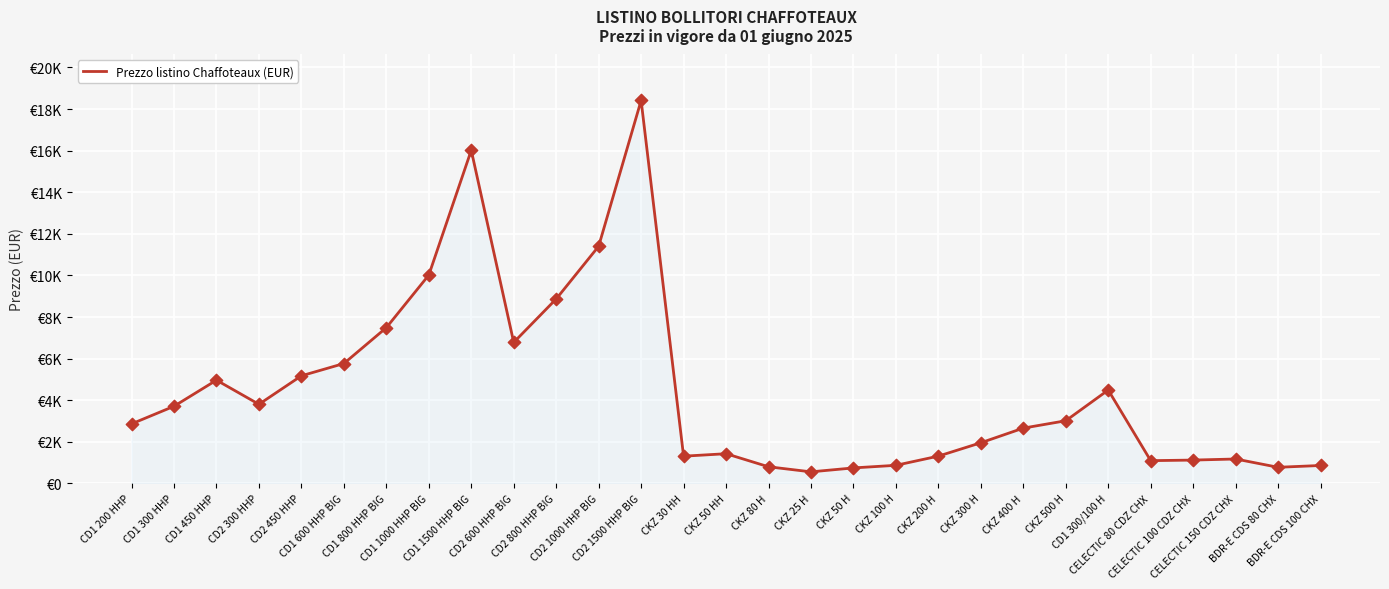

Between CKZ 300 H and CD1 200 HHP, which is larger?

CD1 200 HHP